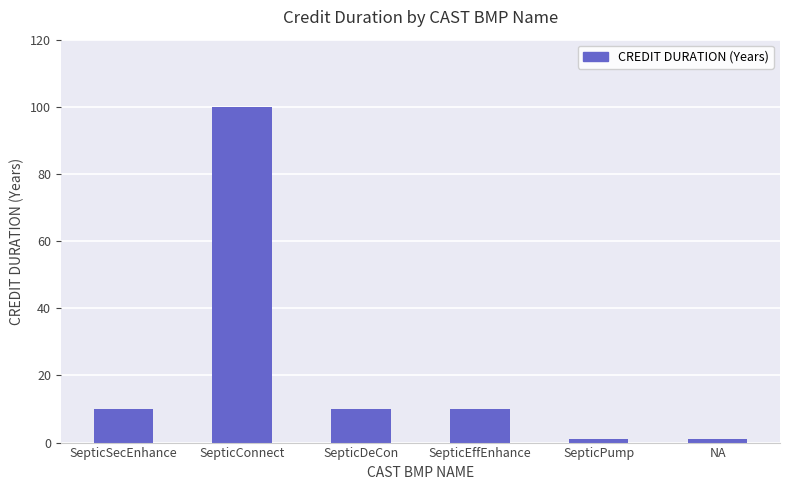

What is the label of the 1st bar from the right?

NA